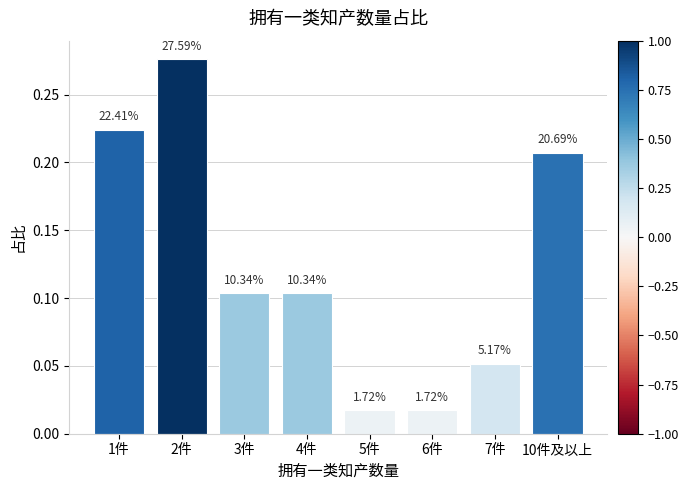

The value at 4件 is 0.2. True or false?

False